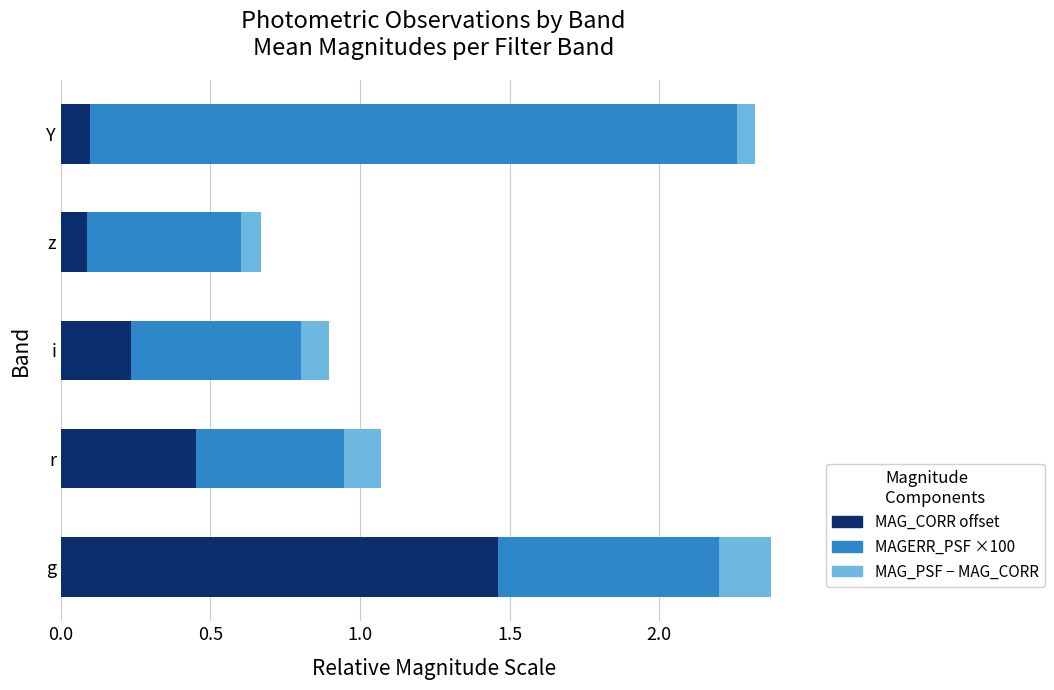

Which category has the highest value in the MAG_CORR offset series?

g